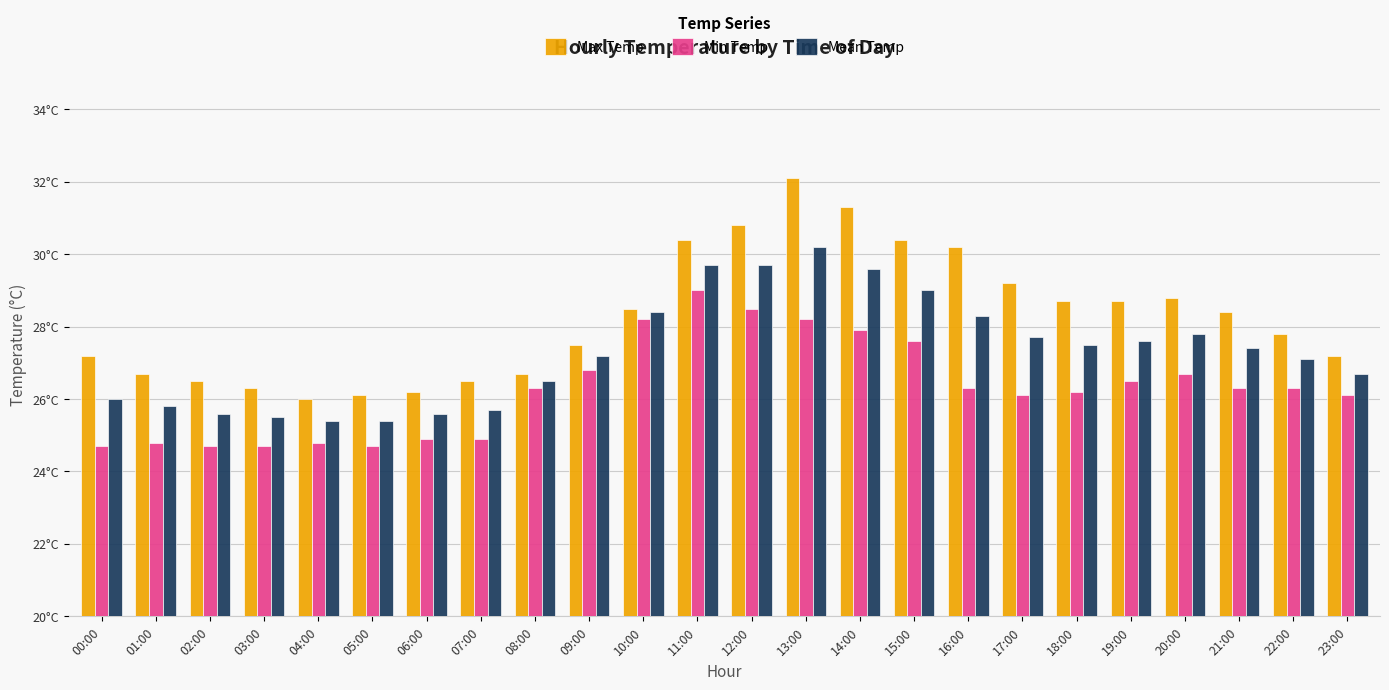

At which category is the sum across all series the highest?

13:00